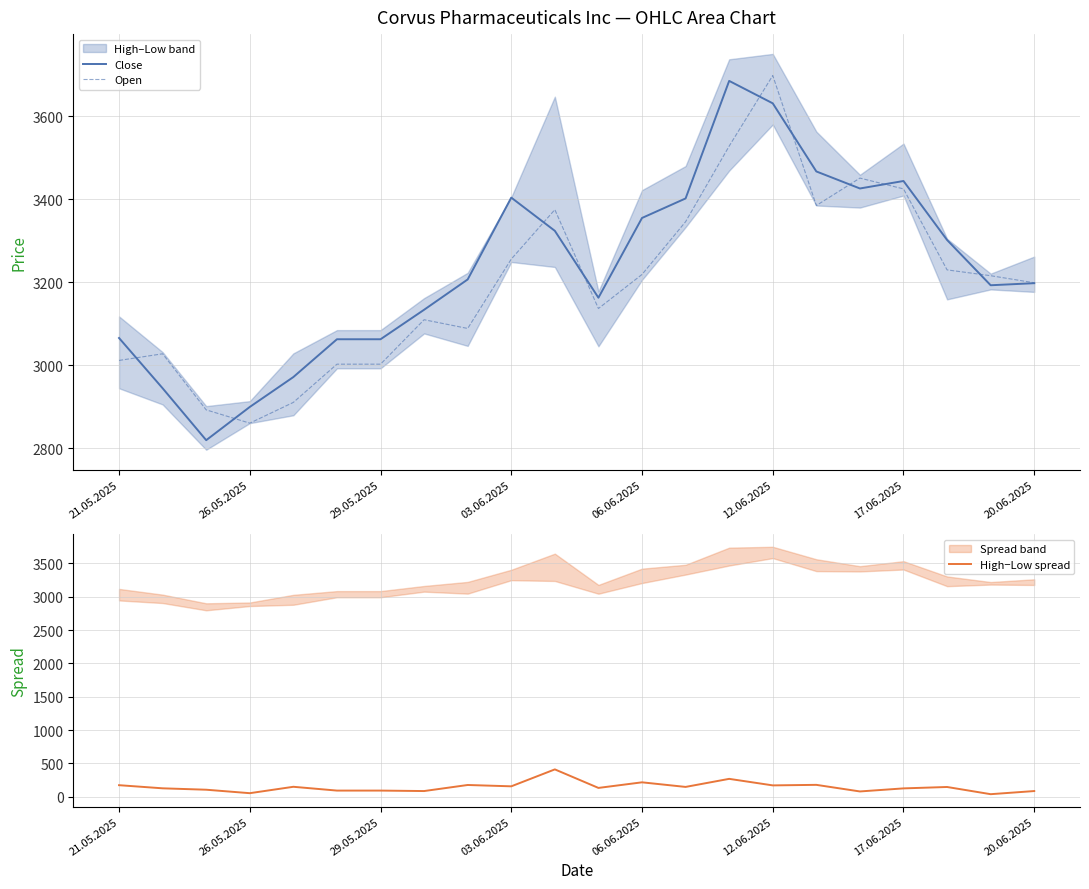

What is the lowest value of the Close series?

2820